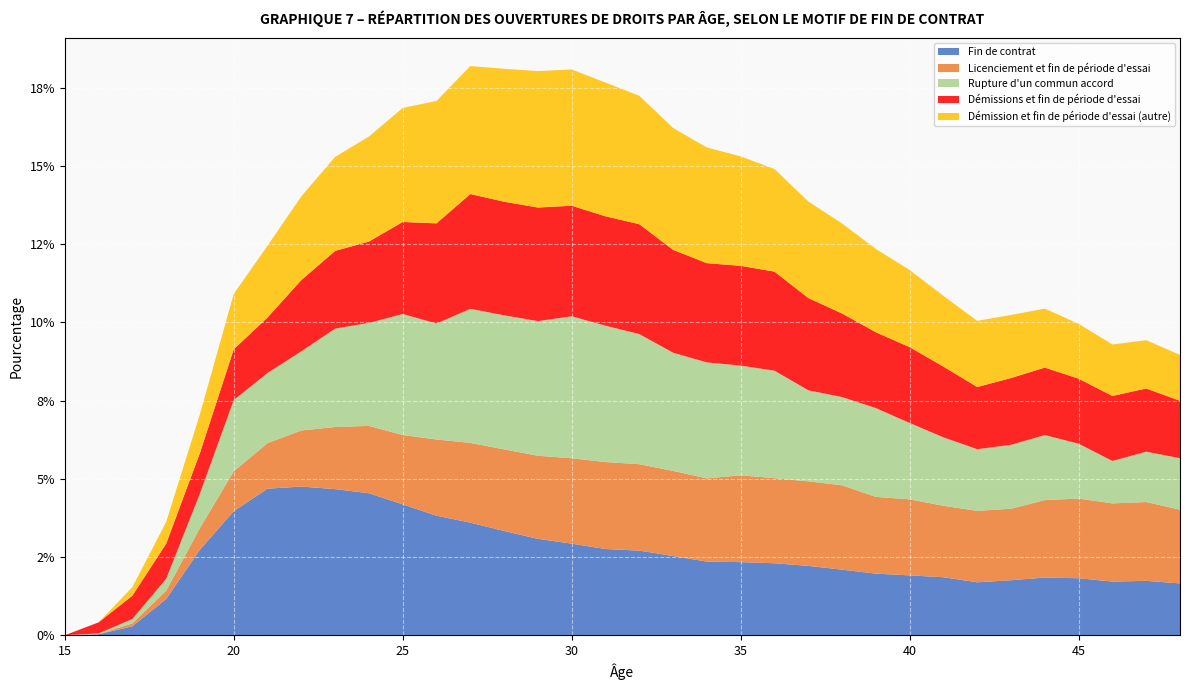

What are all the series names shown in the legend?

Fin de contrat, Licenciement et fin de période d'essai, Rupture d'un commun accord, Démissions et fin de période d'essai, Démission et fin de période d'essai (autre)